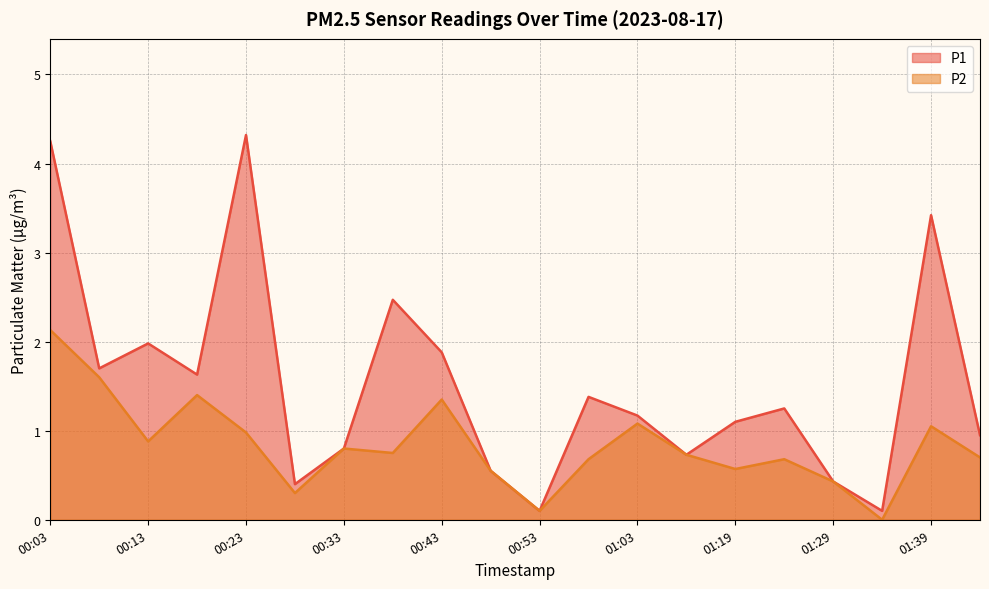

What is the difference between the P2 values at 01:34 and 00:08?

1.6